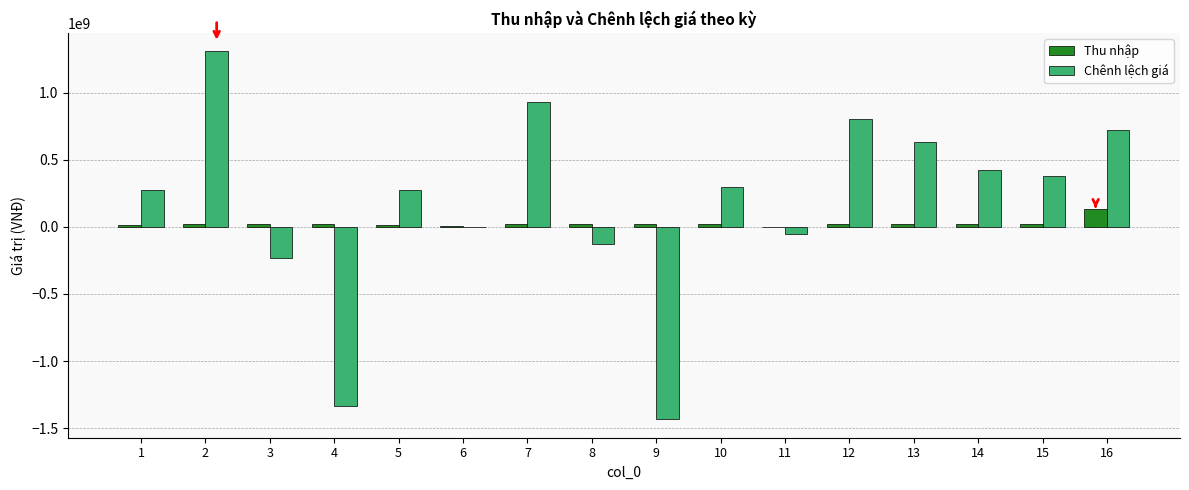

Which series changed the most between 4 and 11?

Chênh lệch giá